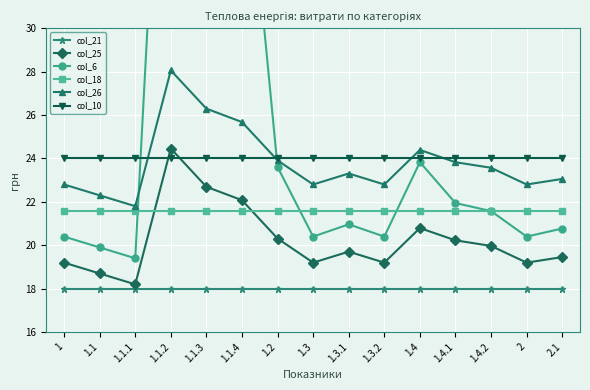

Which series has the largest range (max minus min)?

col_6